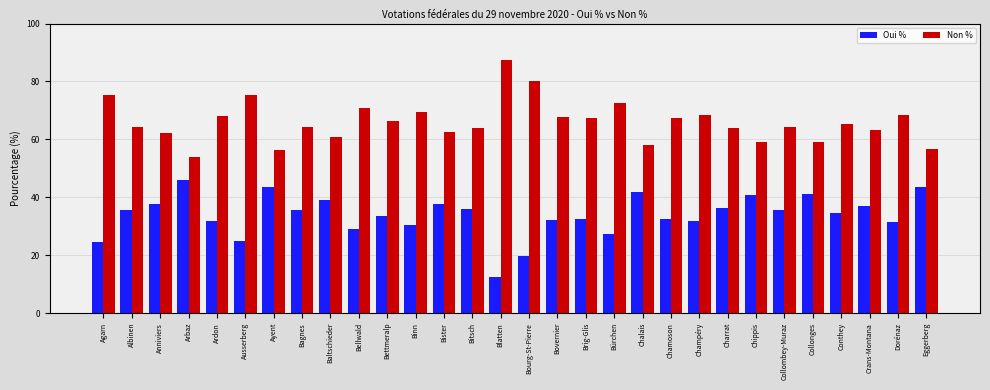

Is the value of Oui % at Ayent greater than the value of Non % at Chamoson?

No